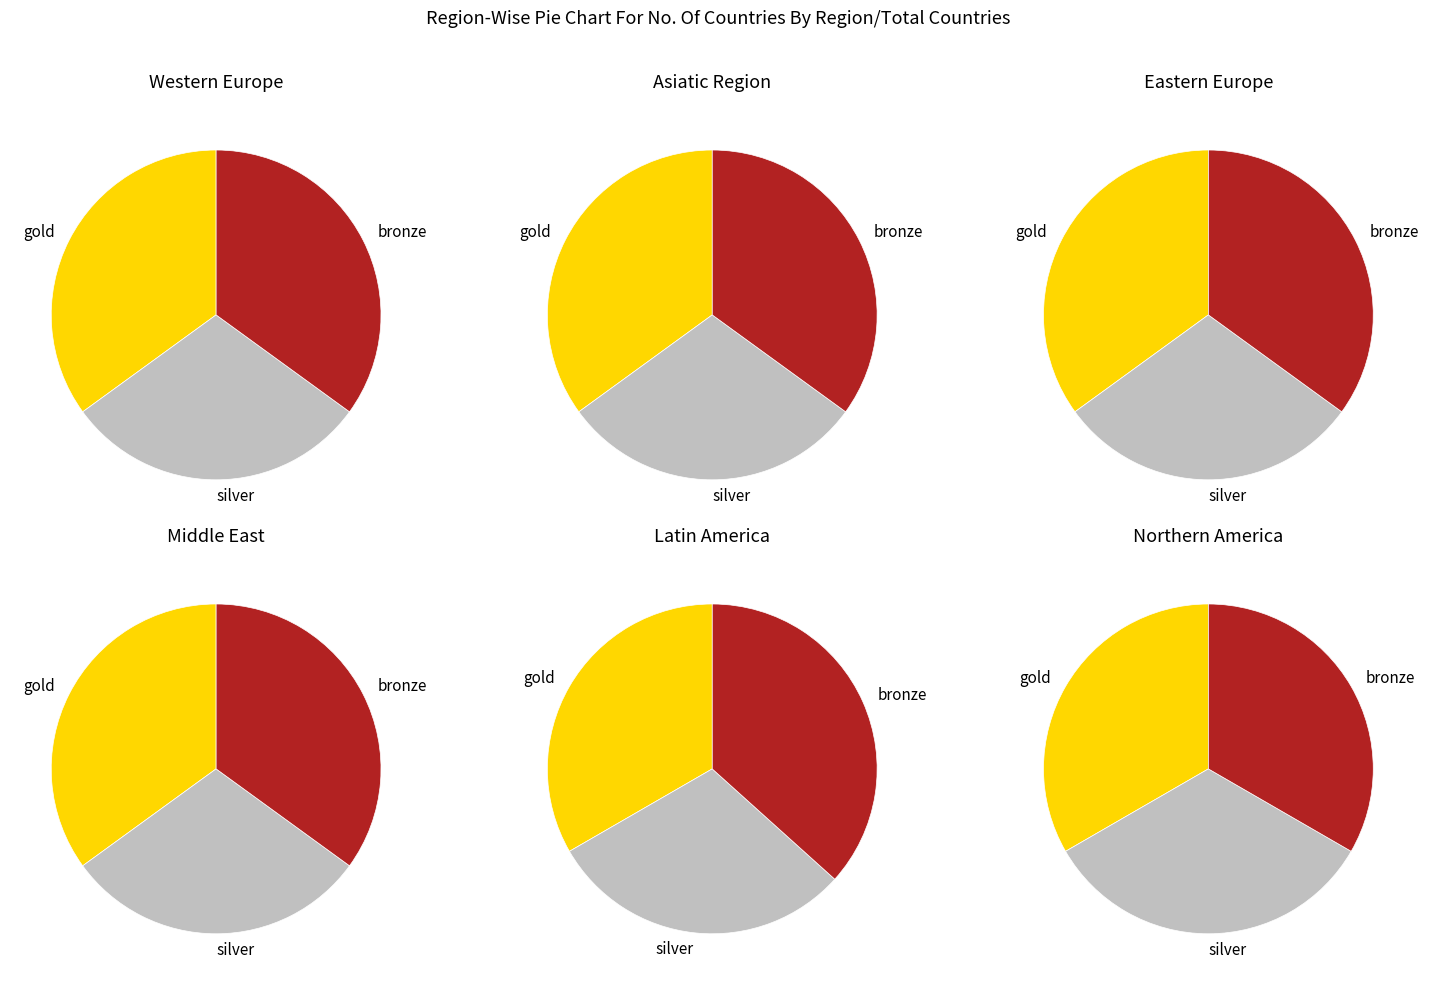

To the nearest percent, what portion does Middle East represent?

10%